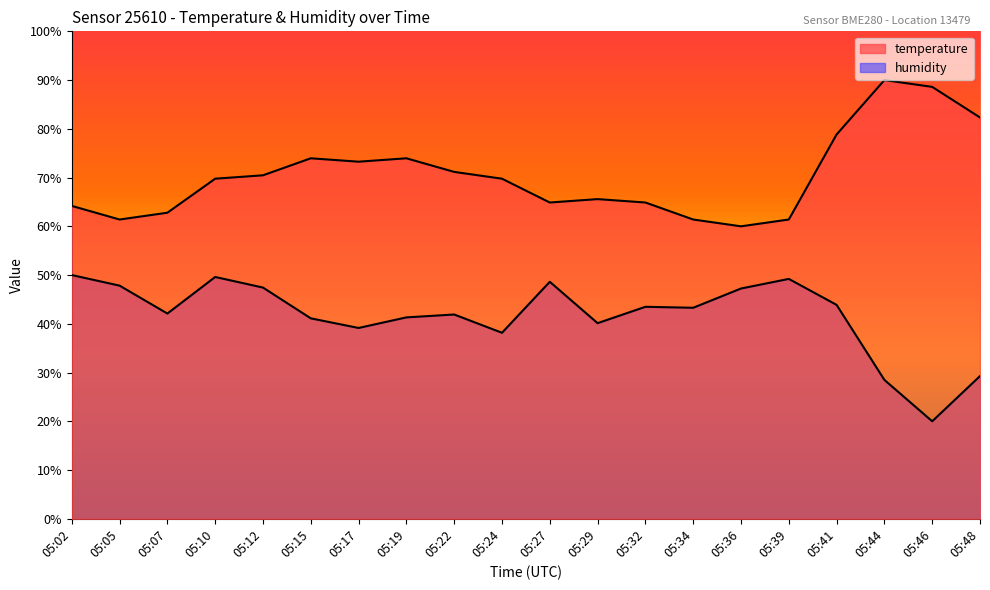

True or false: humidity and temperature intersect in this chart.

False